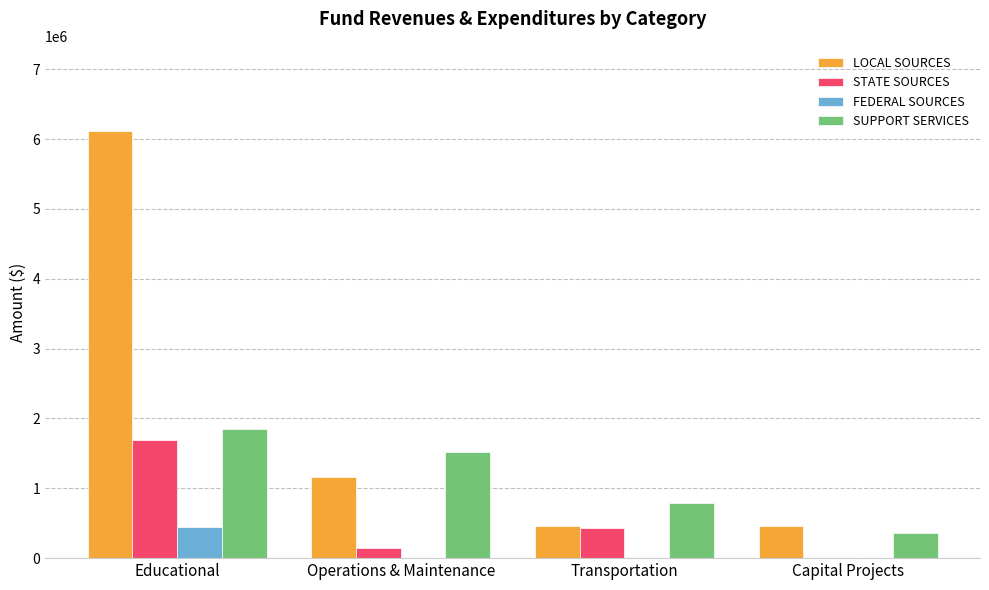

Which series has the largest range (max minus min)?

LOCAL SOURCES